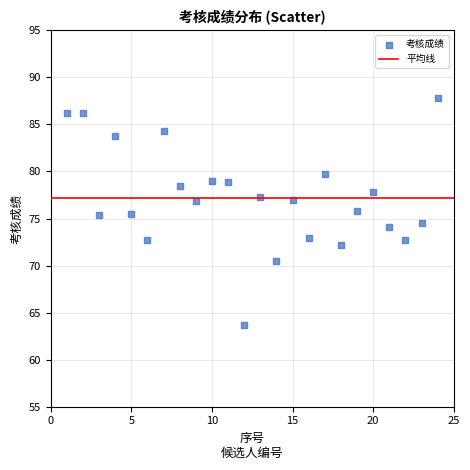

What is the range of X values (max minus min)?

23.0